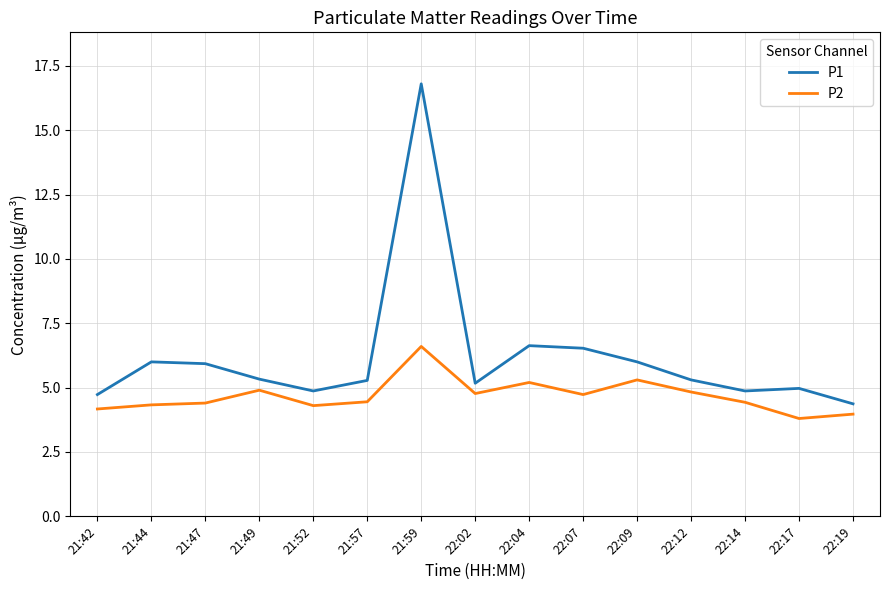

Rank the series by their average value, from lowest to highest.

P2, P1